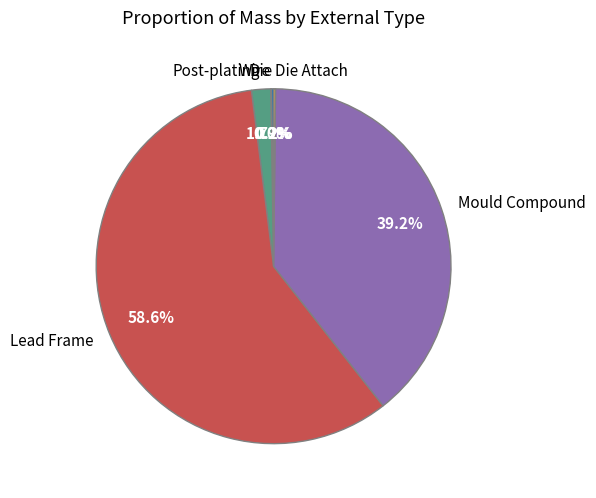

Which category has the biggest portion of the pie?

Lead Frame